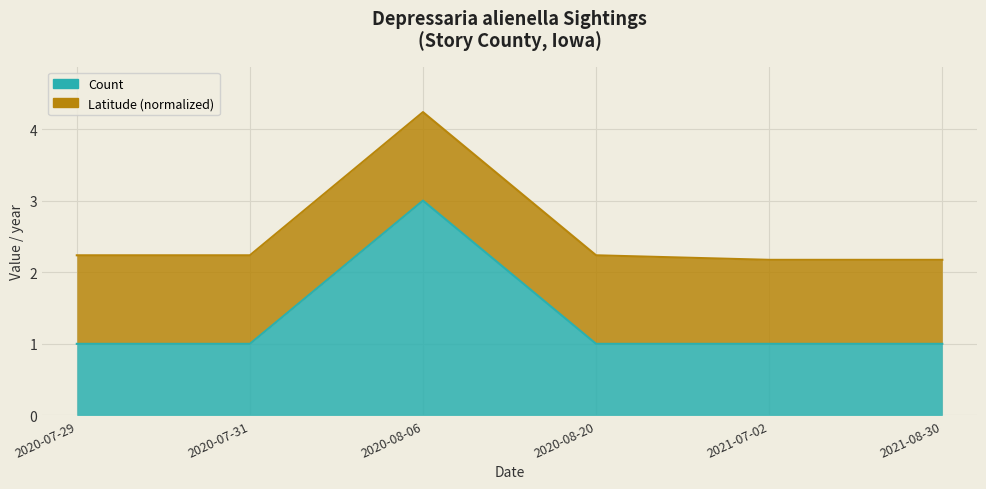

What is the maximum value shown in the chart?

3